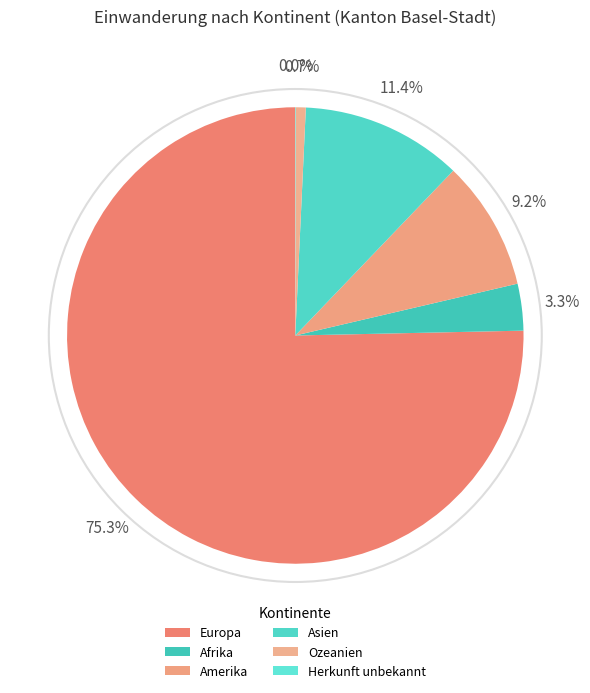

Which slice is the smallest?

Herkunft unbekannt